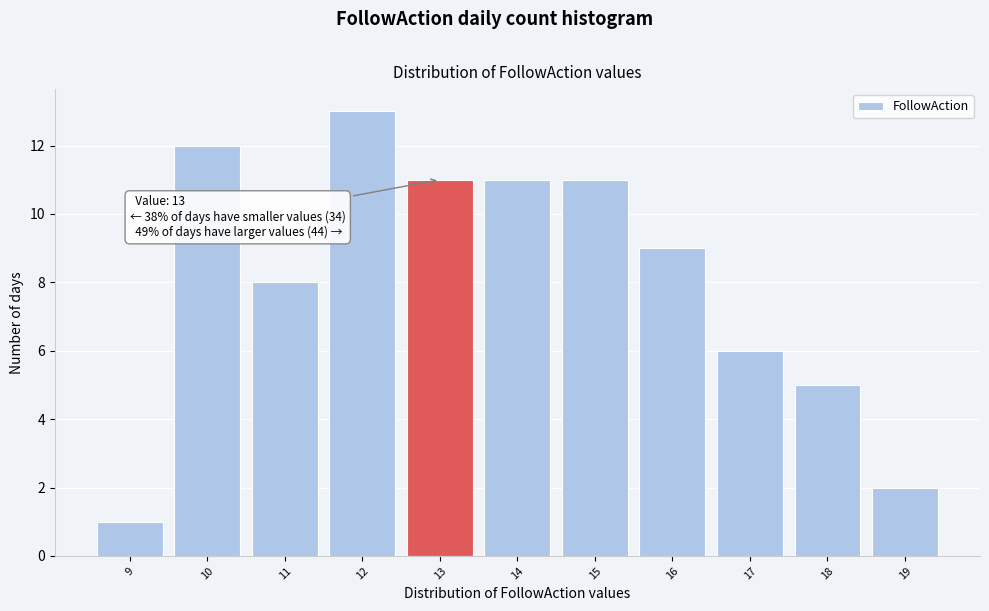

Which range on the x-axis has the tallest bar?

11.5 to 12.5